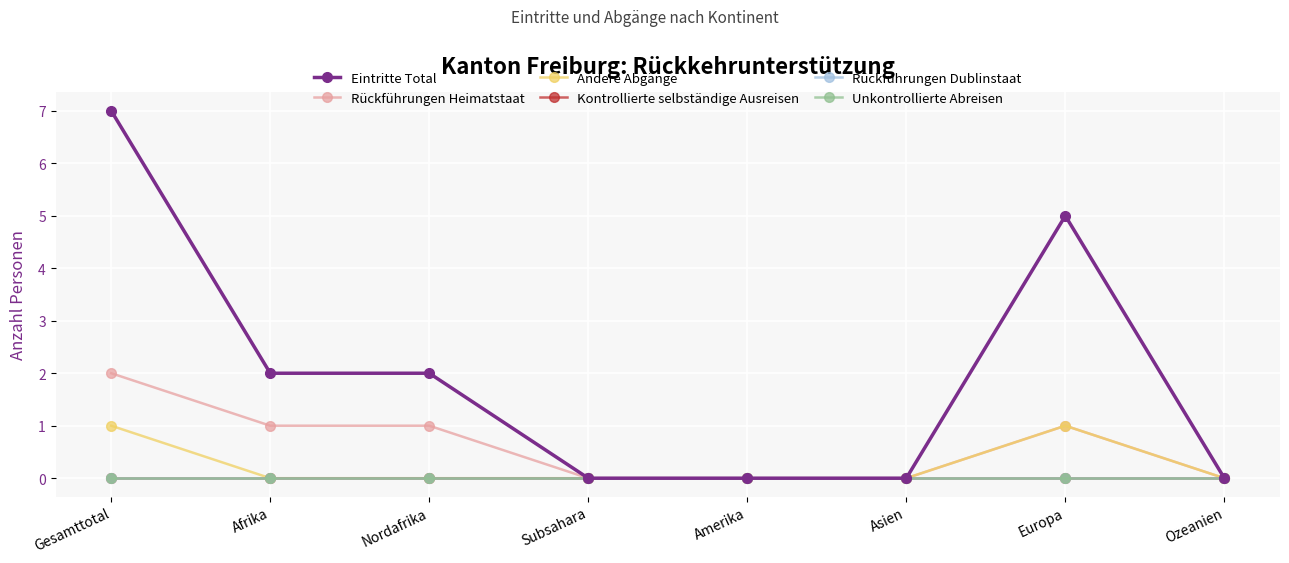

How many lines are shown in the chart?

6